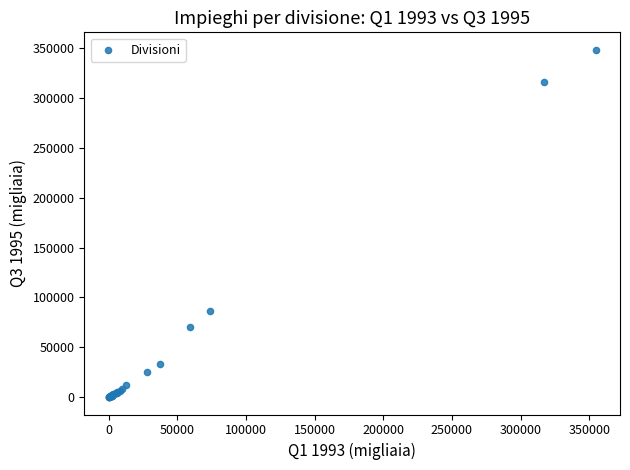

What Y value in the scatter plot is closest to 174206?

85953.7